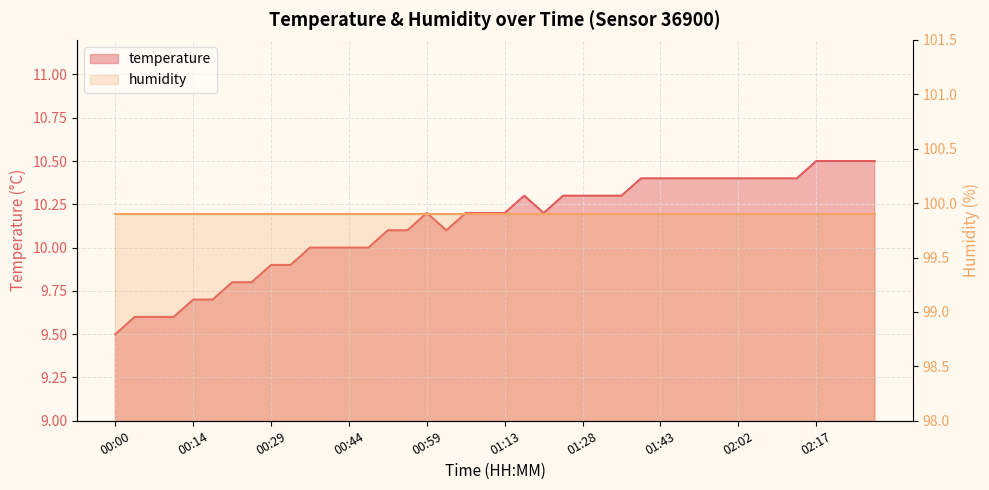

How many categories are shown in the chart?

40